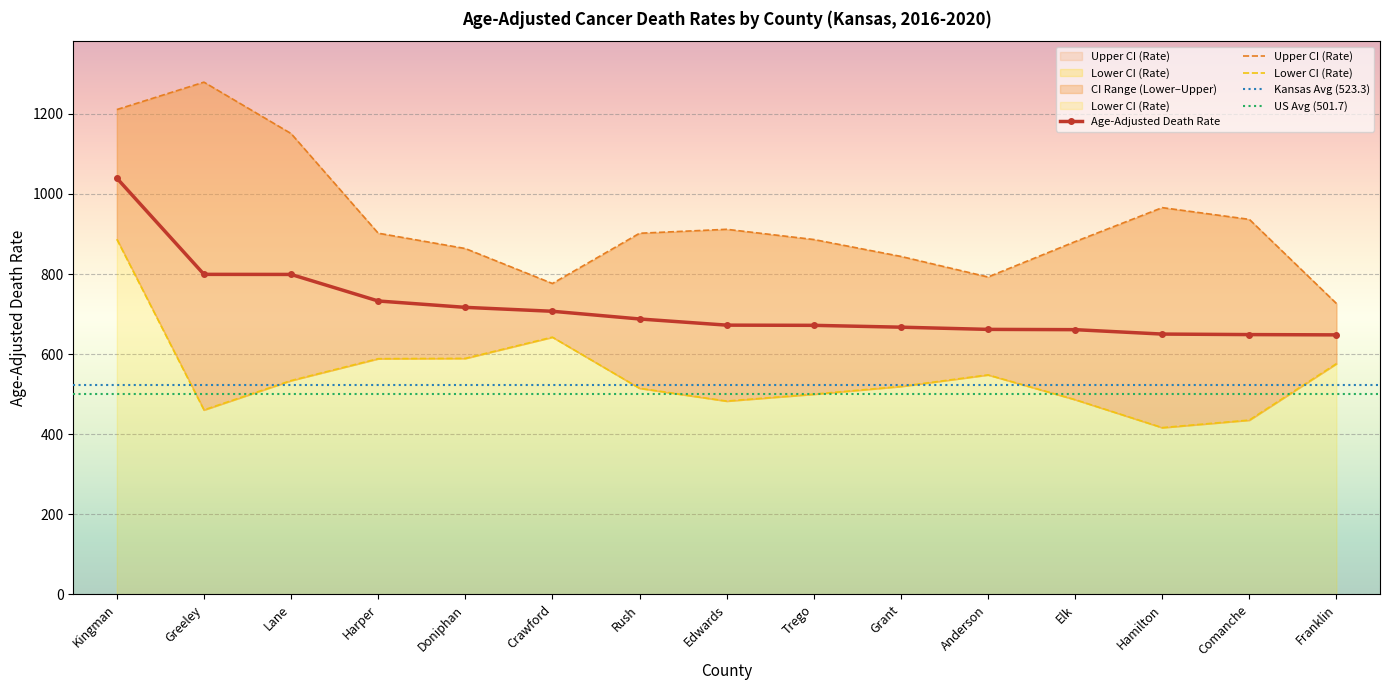

What is the sum of all Upper CI (Rate) values?

14028.6